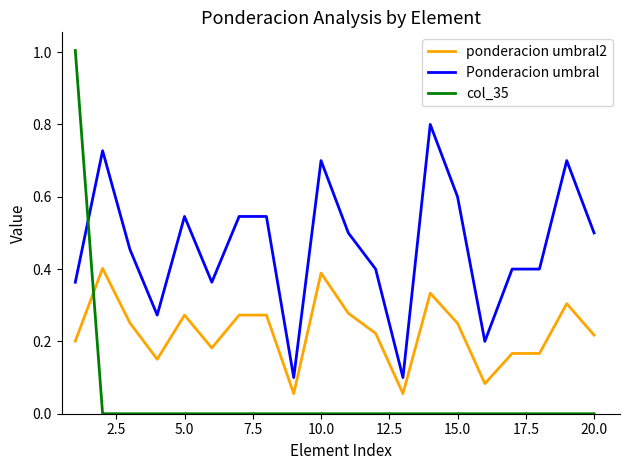

What is the greatest value displayed?

1.0